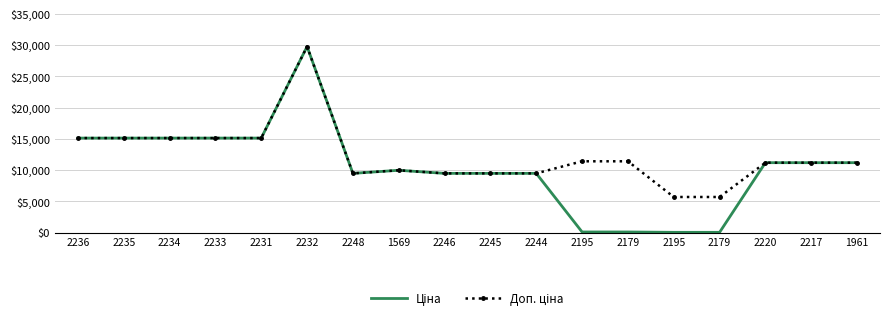

What is the difference between the maximum and second lowest values in the Доп. ціна series?

24042.2